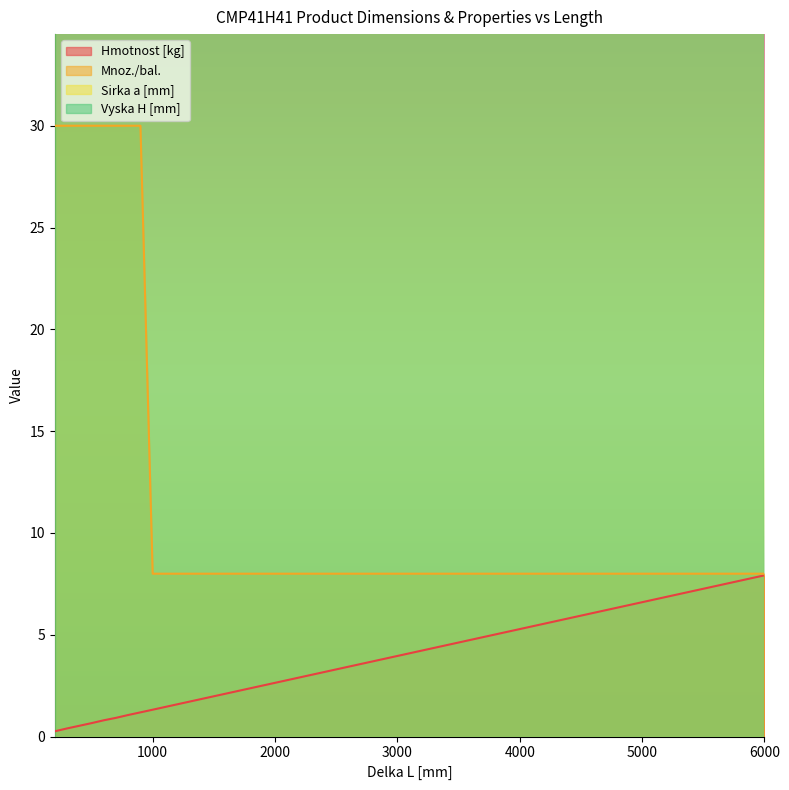

What is the minimum value for Hmotnost [kg]?

0.3